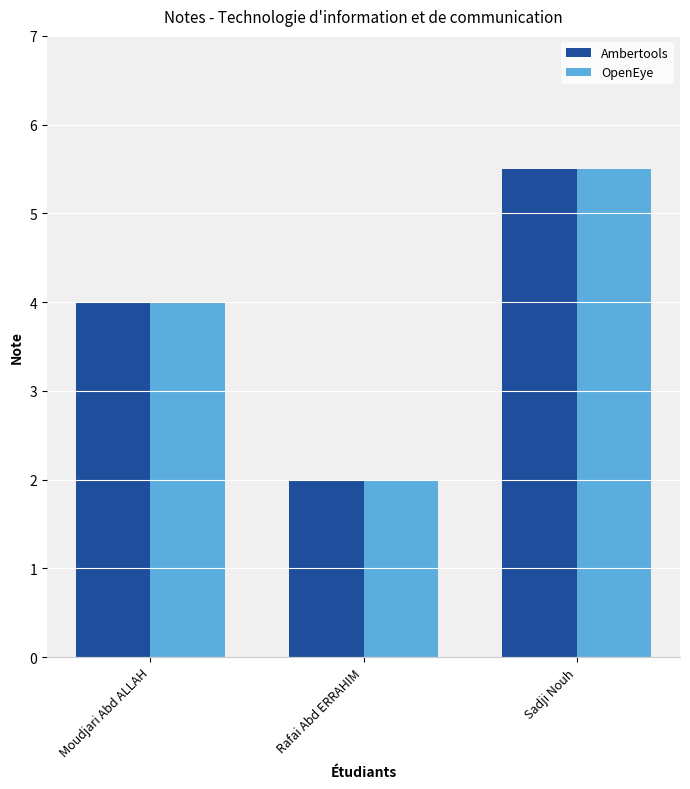

How many OpenEye values are between 2 and 5?

2